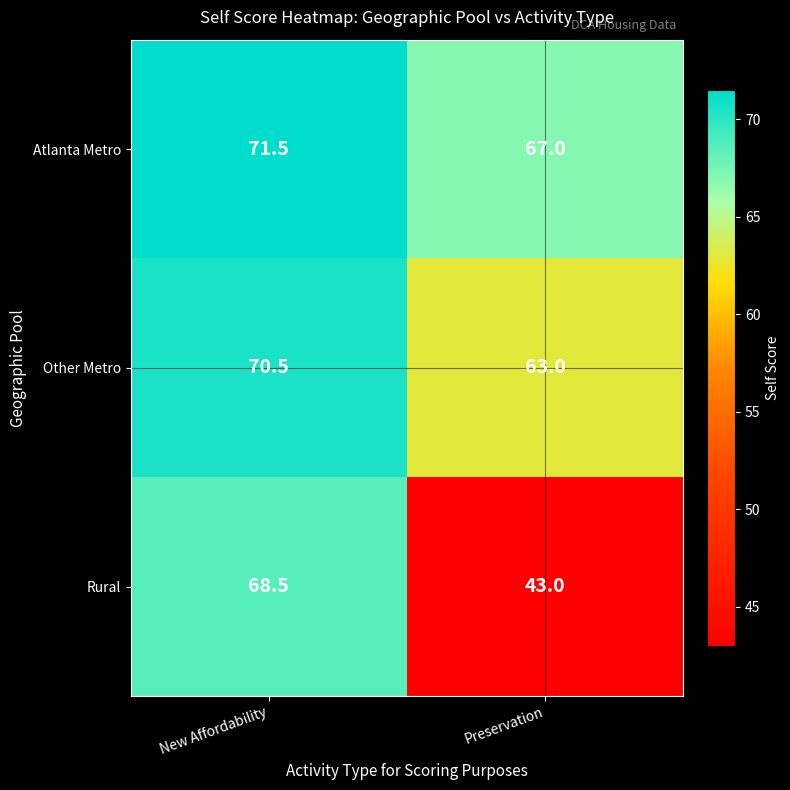

How many data points does each series have?

2